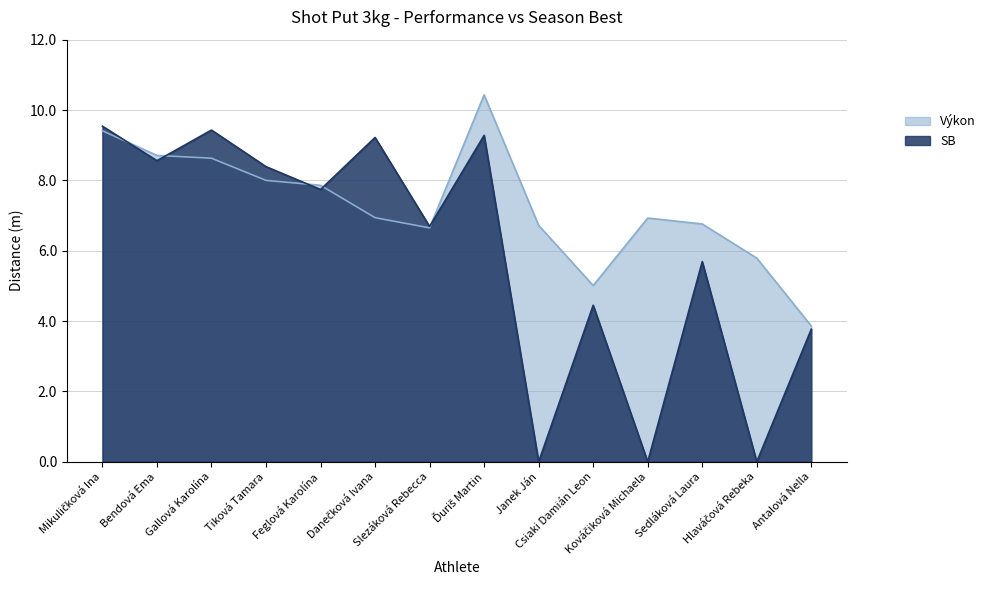

Rank the series at Feglová Karolína from highest to lowest value.

Výkon, SB